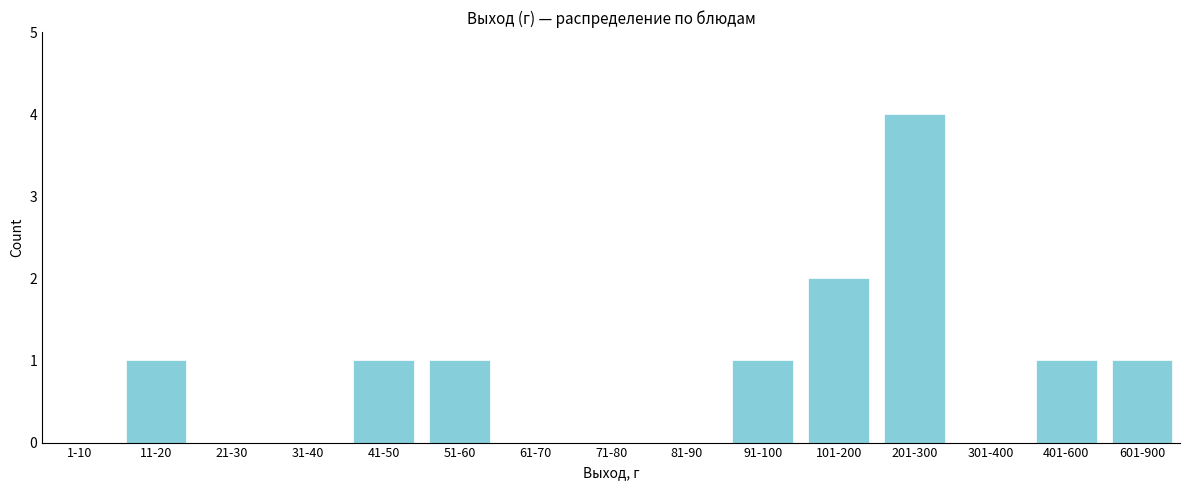

Reading left to right, extract all data points from this chart.

1-10=0	11-20=1	21-30=0	31-40=0	41-50=1	51-60=1	61-70=0	71-80=0	81-90=0	91-100=1	101-200=2	201-300=4	301-400=0	401-600=1	601-900=1